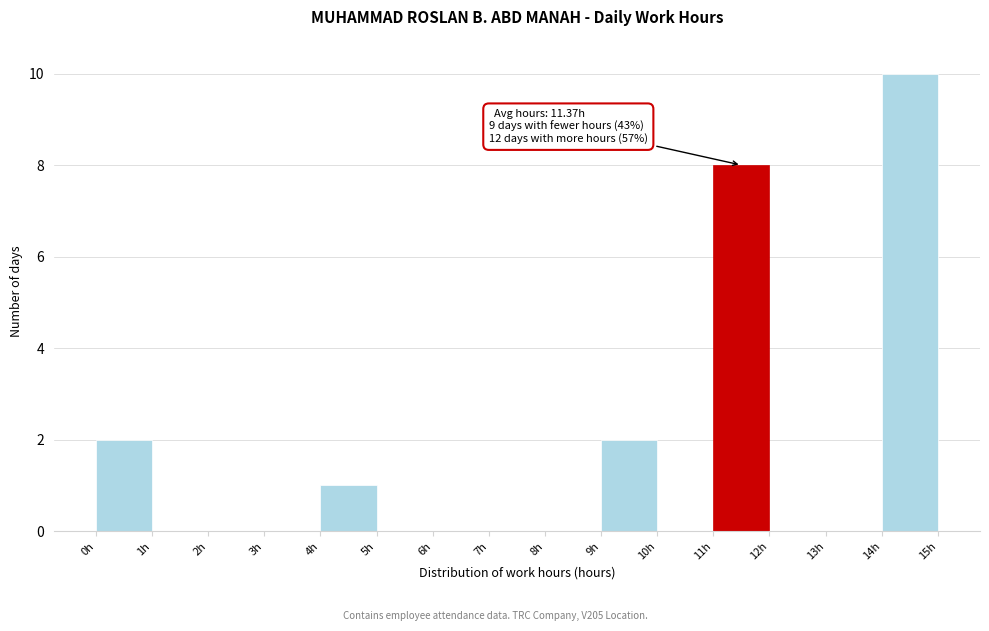

Over which range of the x-axis is the bar tallest?

14 to 15